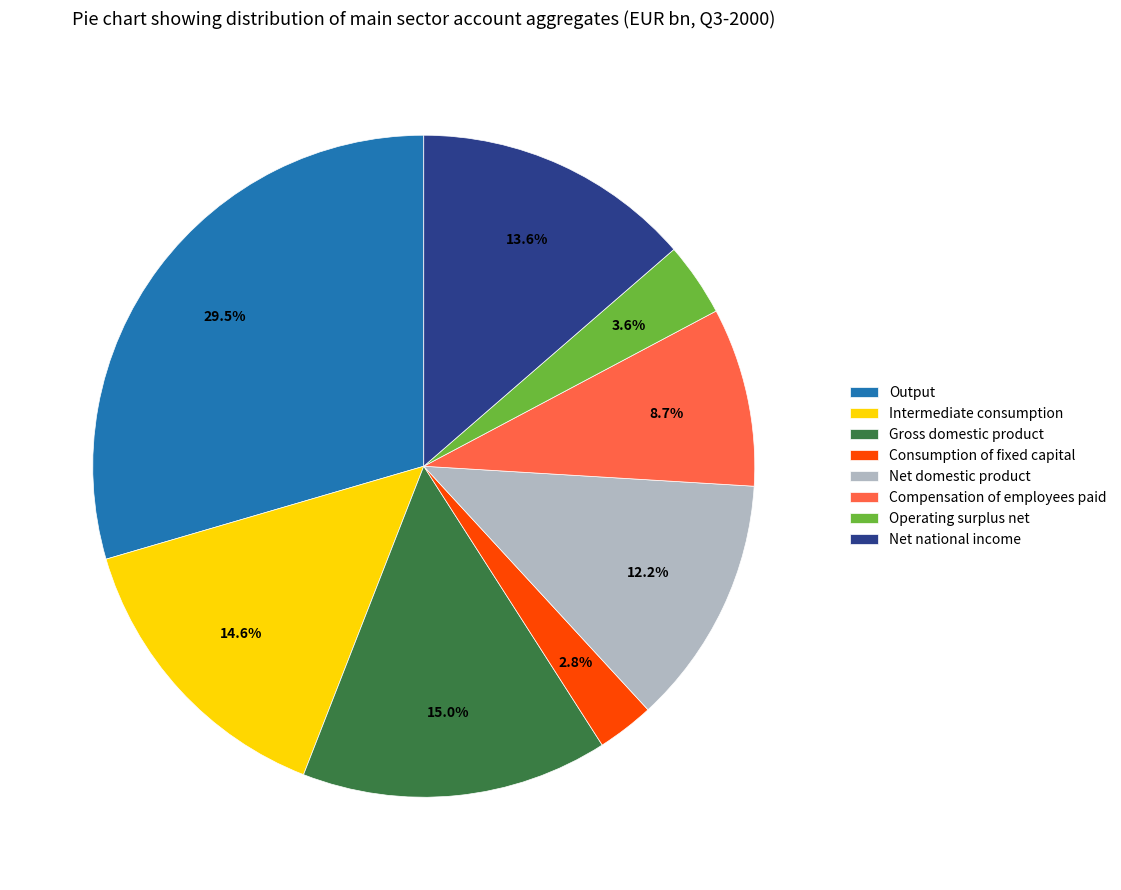

What is the smallest slice in the pie chart?

Consumption of fixed capital